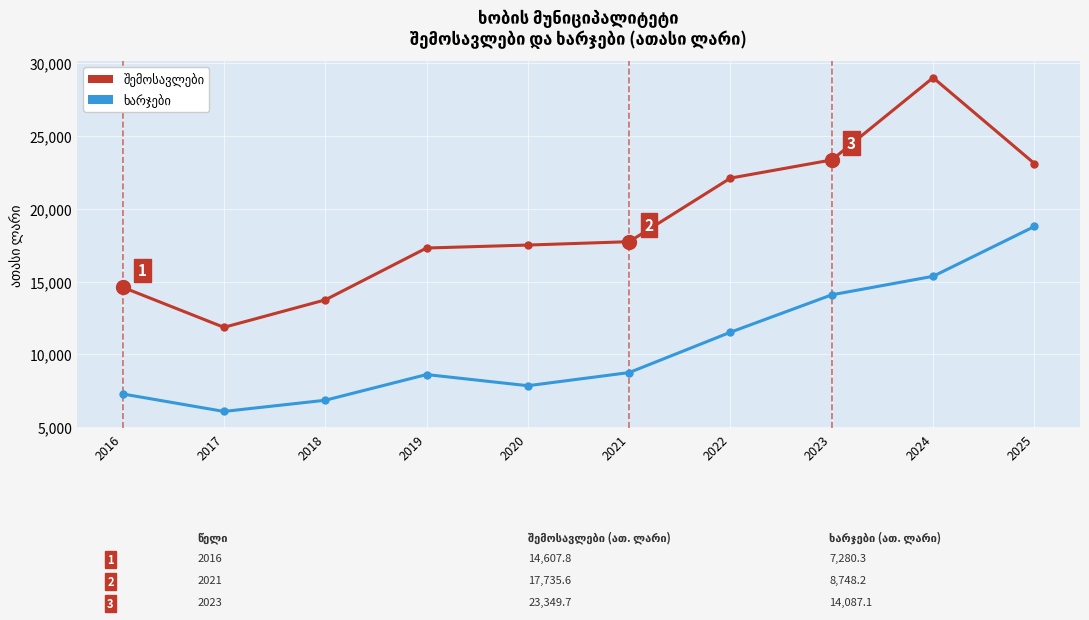

At how many categories does at least one series exceed 19493?

4